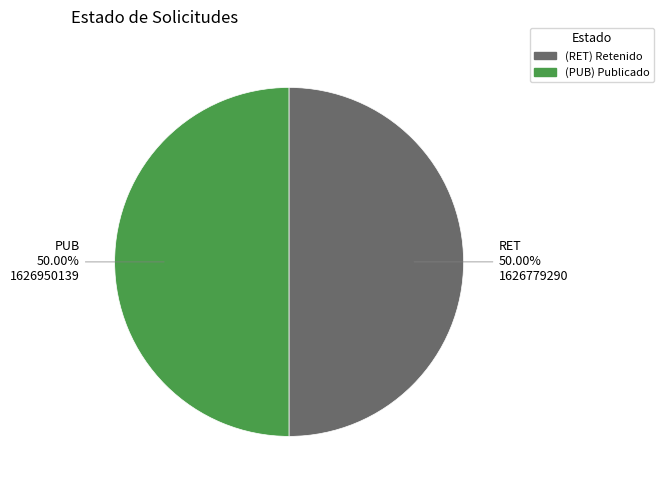

The RET slice represents 41% of the pie. True or false?

False